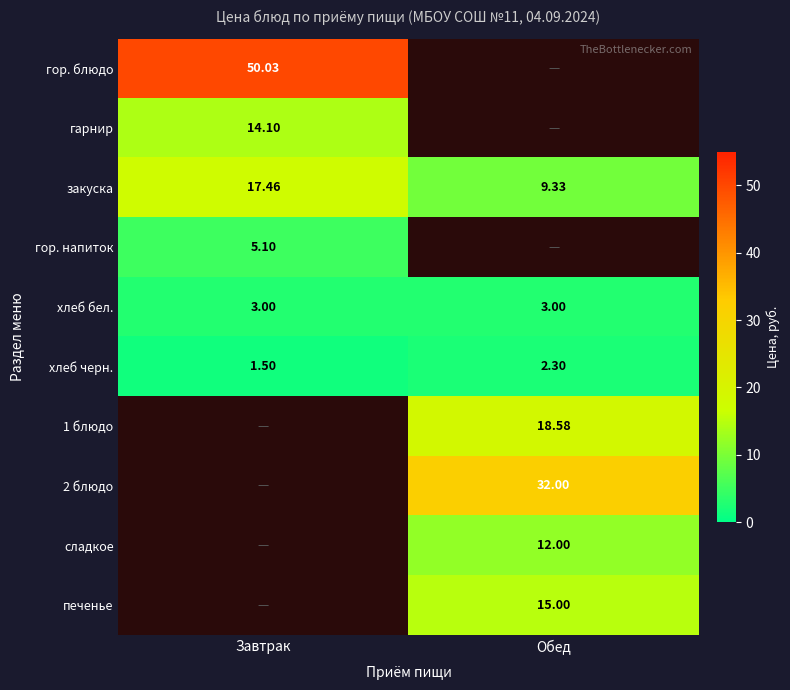

What is the smallest value displayed?

1.5